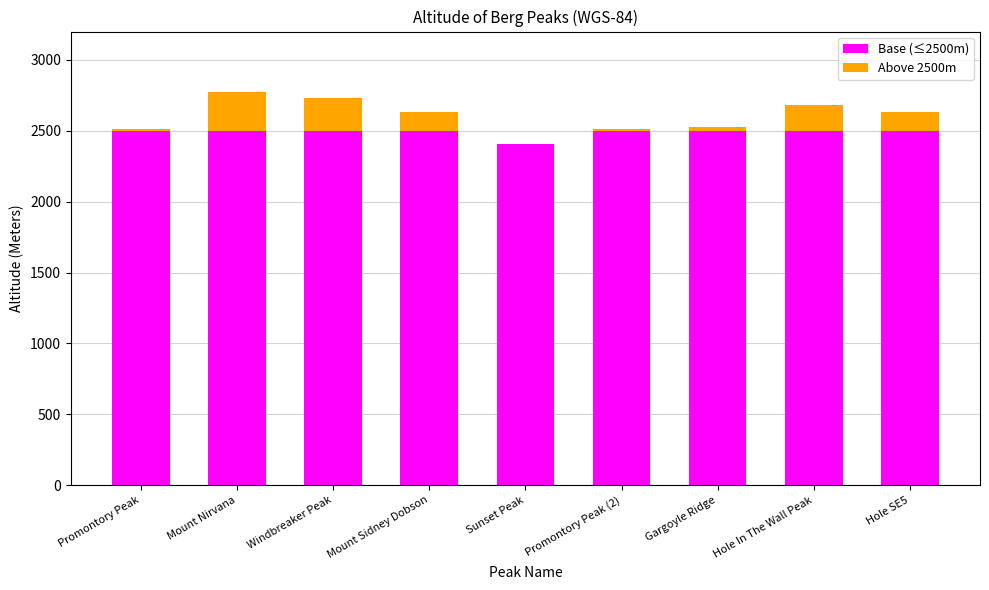

Reading left to right, what are the values for Base (≤2500m)?

Promontory Peak=2500	Mount Nirvana=2500	Windbreaker Peak=2500	Mount Sidney Dobson=2500	Sunset Peak=2410	Promontory Peak (2)=2500	Gargoyle Ridge=2500	Hole In The Wall Peak=2500	Hole SE5=2500